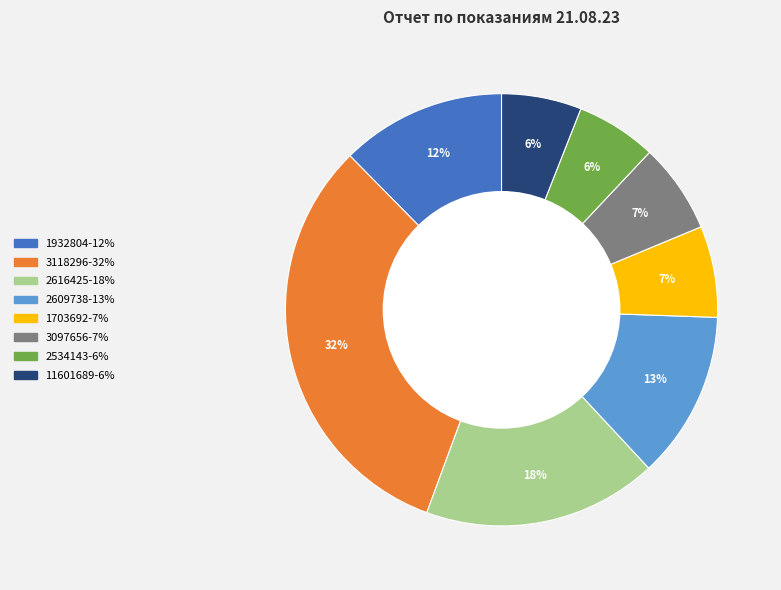

Which slice is the largest?

3118296